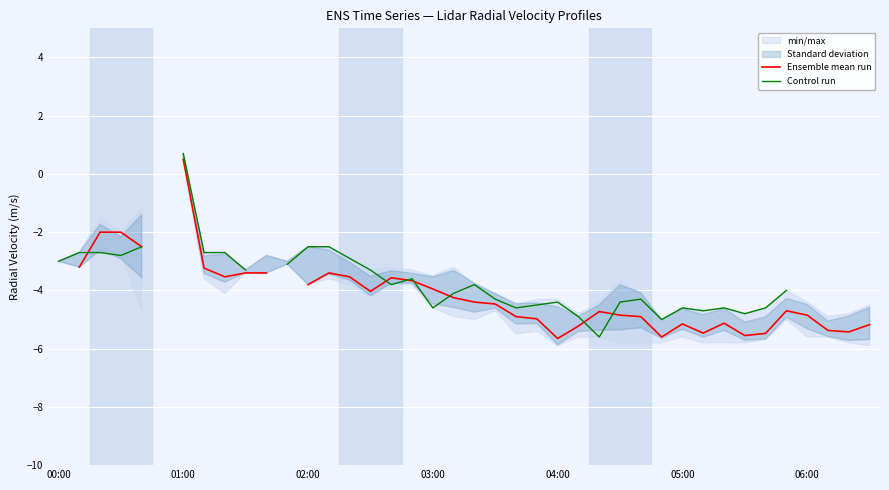

Count the Ensemble mean run values in the range -3 to -2.

3